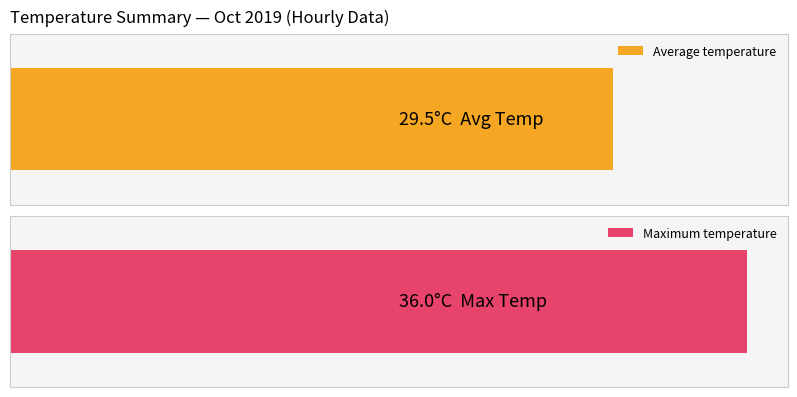

What is the value of the Maximum utilization bar at the 14th from the left?

36.0